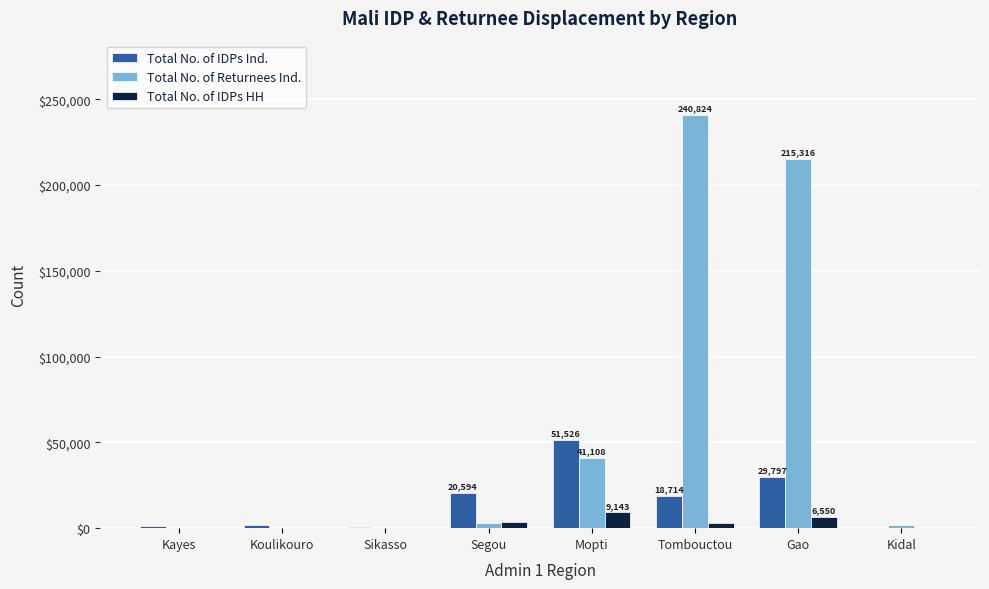

What is the greatest value displayed?

240824